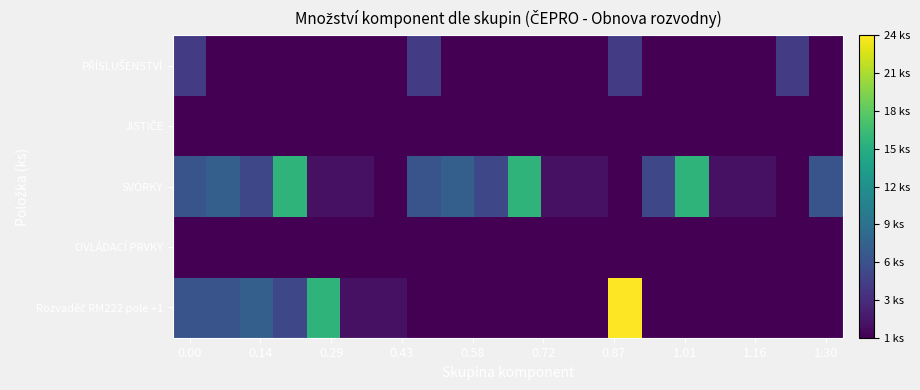

How many series are shown in this chart?

5